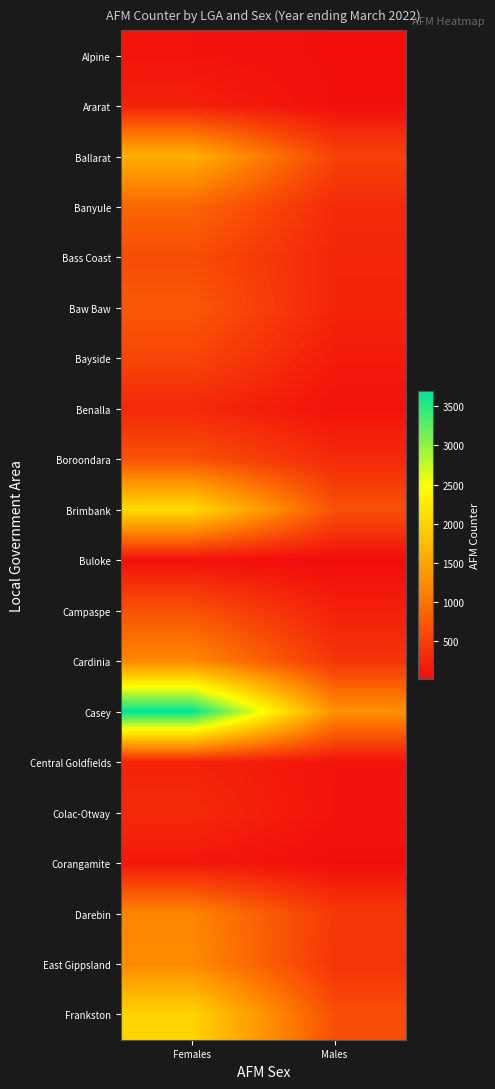

Reading left to right, extract all data points from this chart.

Alpine: Females=94	Males=48
Ararat: Females=212	Males=51
Ballarat: Females=1631	Males=527
Banyule: Females=876	Males=308
Bass Coast: Females=636	Males=257
Baw Baw: Females=740	Males=245
Bayside: Females=570	Males=166
Benalla: Females=280	Males=89
Boroondara: Females=675	Males=289
Brimbank: Females=2095	Males=669
Buloke: Females=60	Males=15
Campaspe: Females=678	Males=209
Cardinia: Females=1217	Males=401
Casey: Females=3692	Males=1282
Central Goldfields: Females=236	Males=95
Colac-Otway: Females=305	Males=88
Corangamite: Females=122	Males=40
Darebin: Females=1174	Males=435
East Gippsland: Females=1239	Males=395
Frankston: Females=2009	Males=646